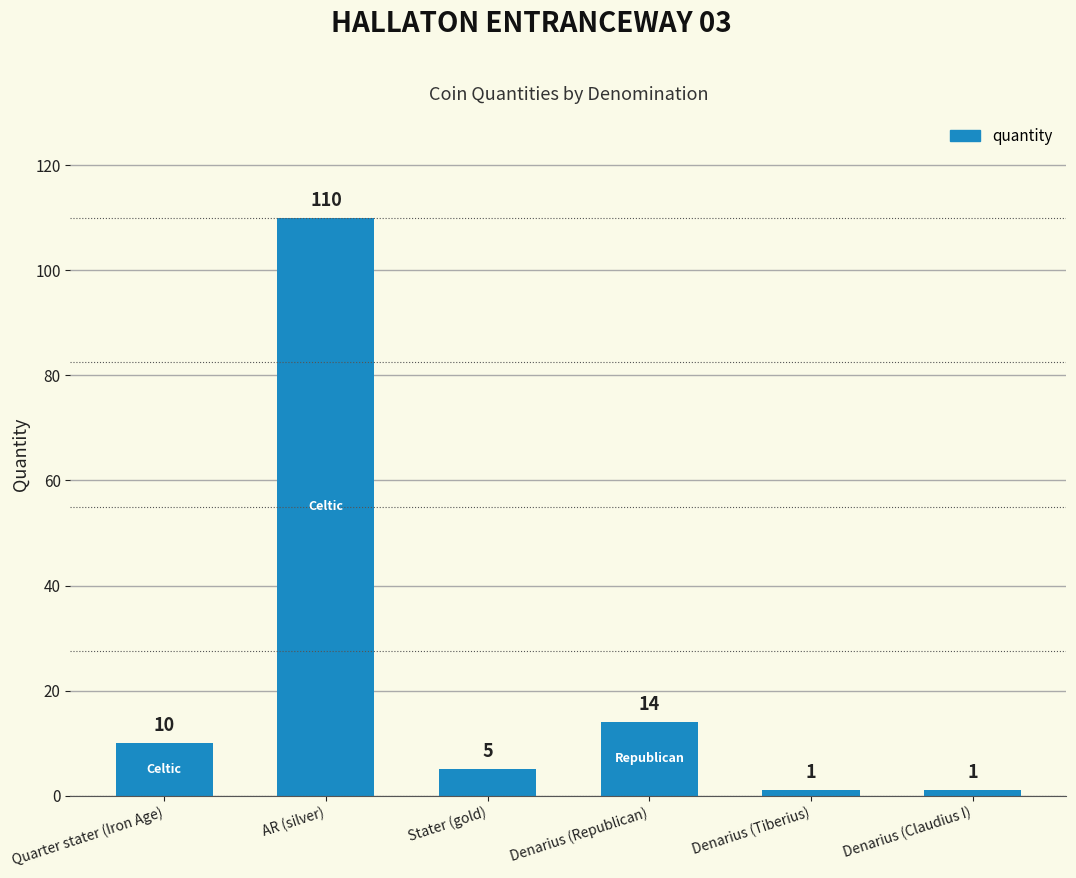

What position from the right is Denarius (Republican)?

3